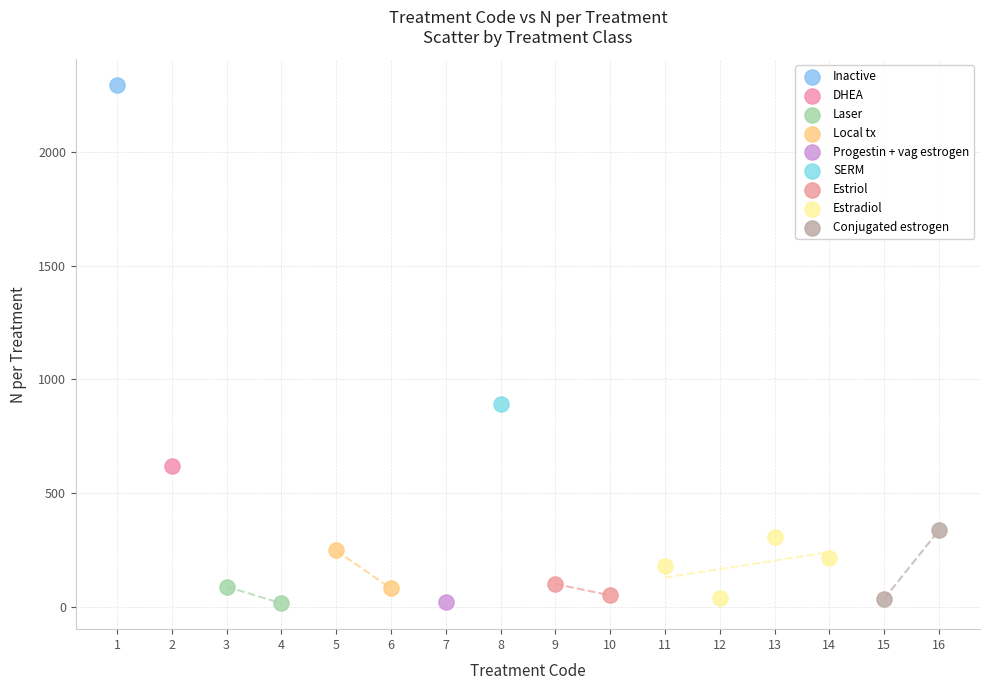

What are all the series names shown in the legend?

Inactive, DHEA, Laser, Local tx, Progestin + vag estrogen, SERM, Estriol, Estradiol, Conjugated estrogen